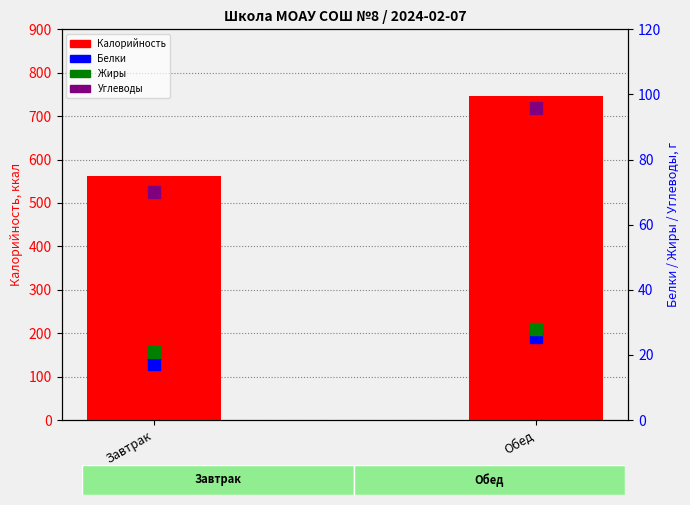

What is the sum of the Белки values at Обед and Завтрак?

42.8